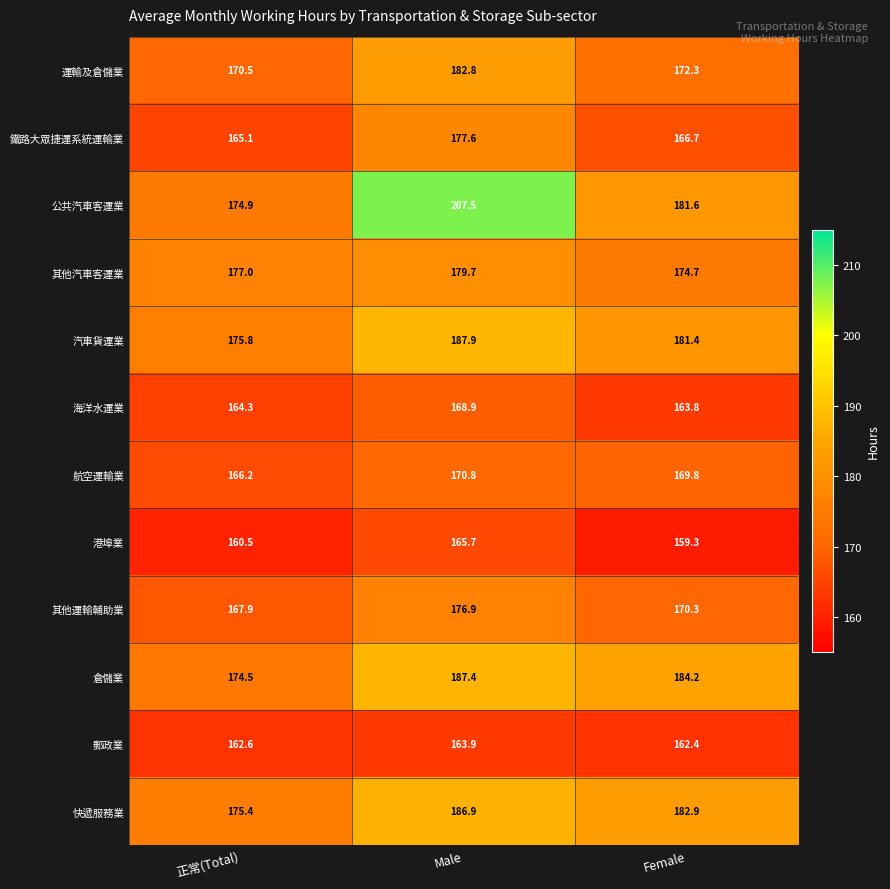

Which series has the widest spread of values?

公共汽車客運業